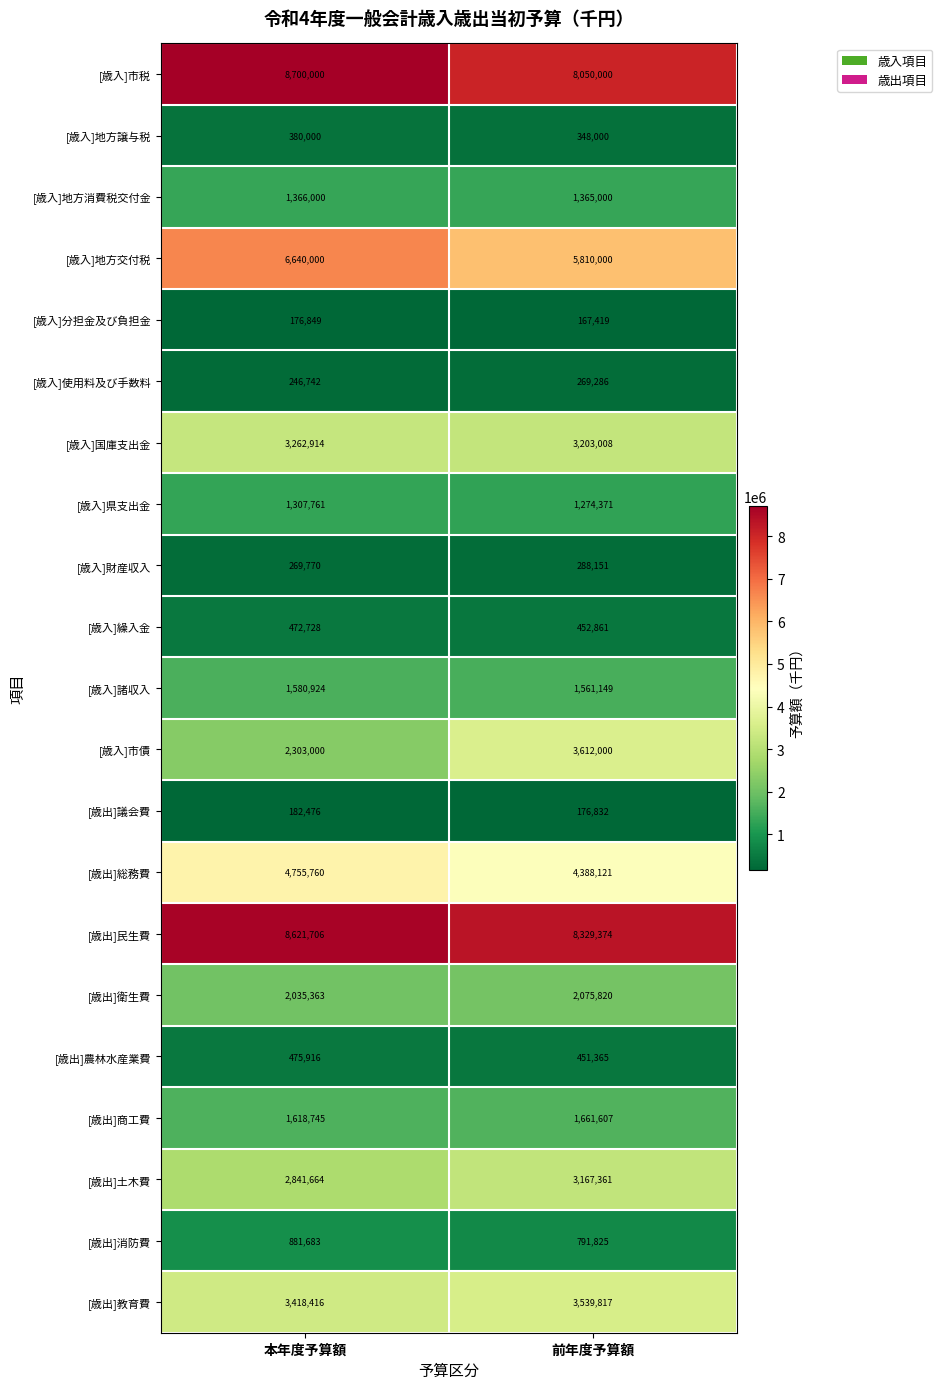

What is the sum of all [歳入]地方譲与税 values?

728000